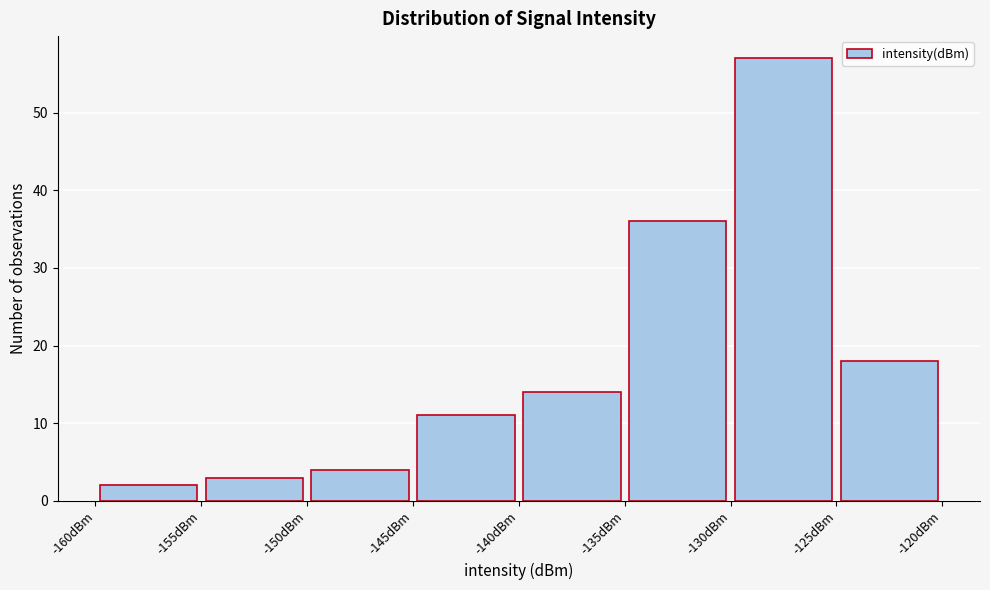

How tall is the bar that spans -145 to -140 on the x-axis? The values are not printed on the chart, so give them approximately, as read against the axis.

11